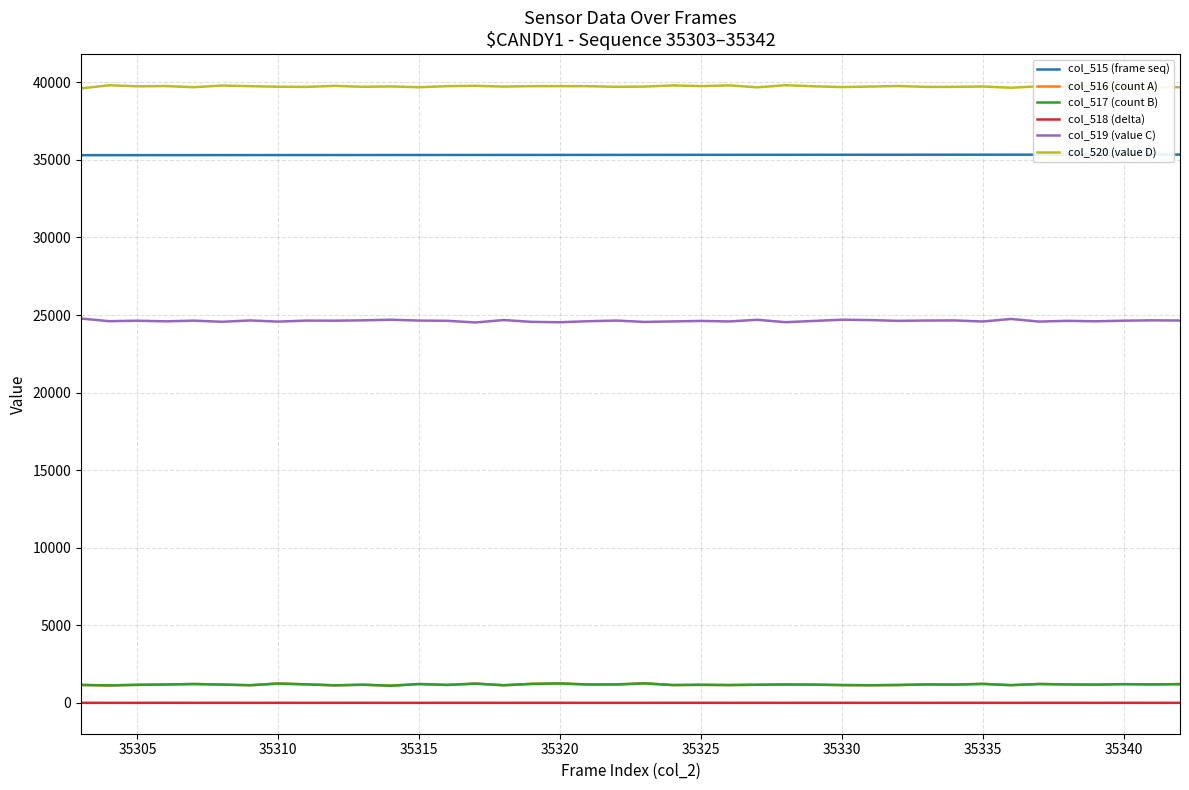

What is the lowest value of the col_515 (frame seq) series?

35303